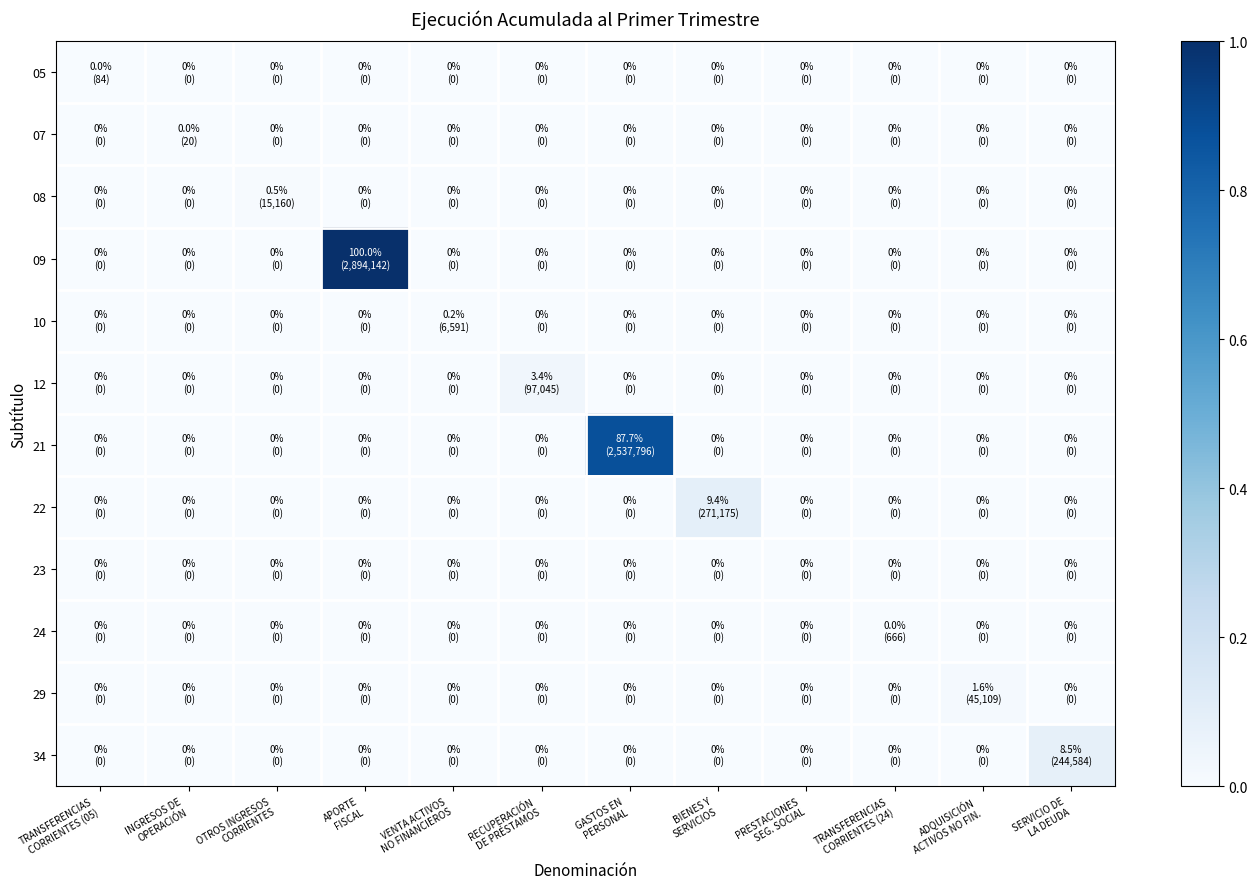

How many data points does each series have?

12